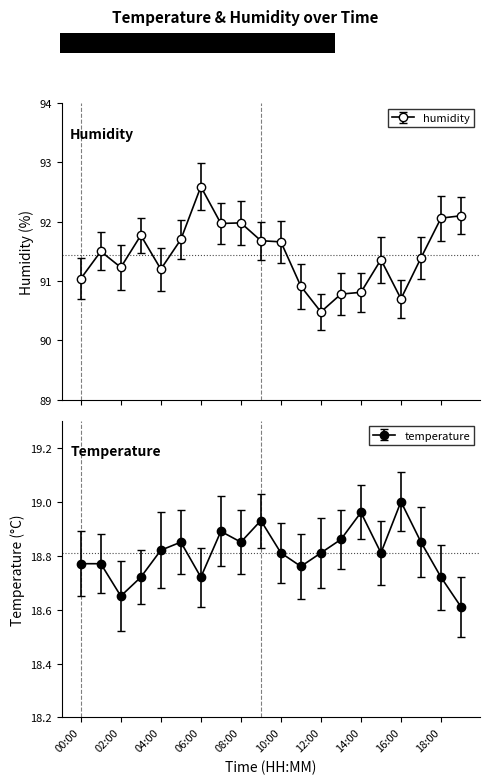

What are all the series names shown in the legend?

temperature, humidity